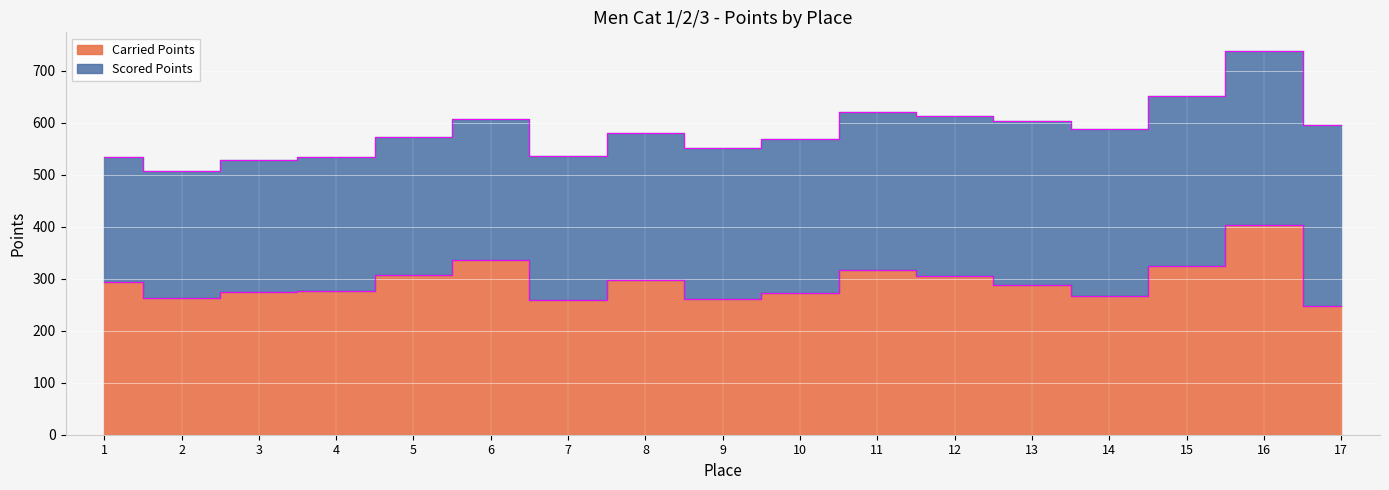

How many lines are shown in the chart?

1